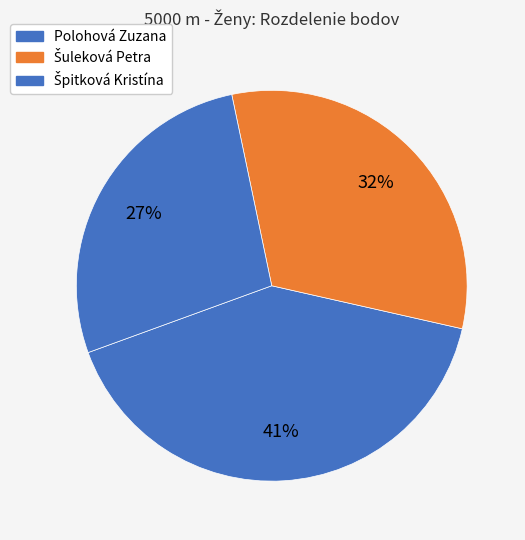

Which slice is the smallest?

Špitková Kristína